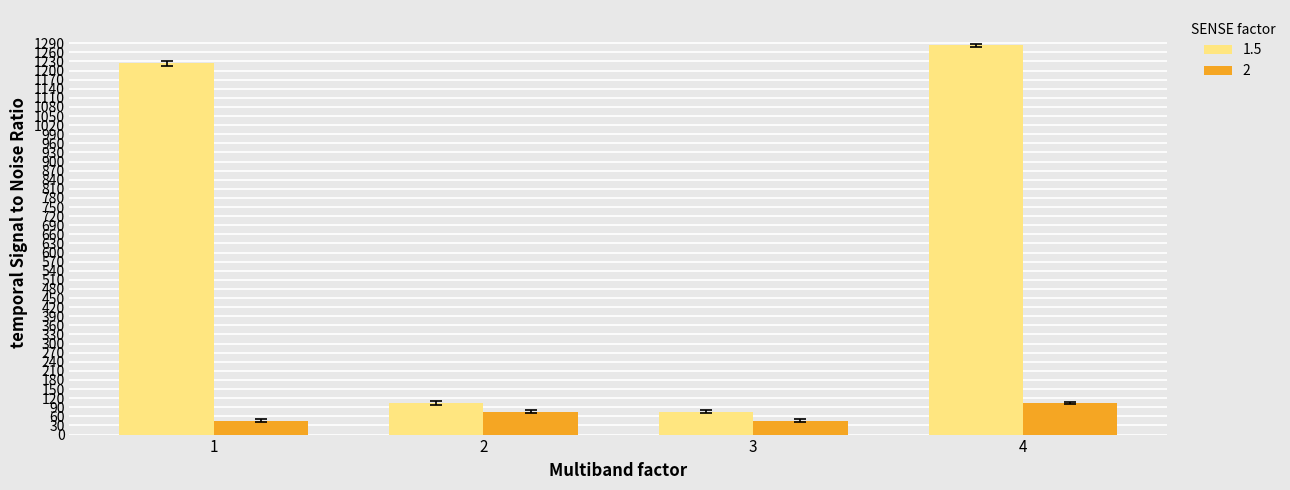

What is the difference between the maximum and second lowest values in the 1.5 series?

1178